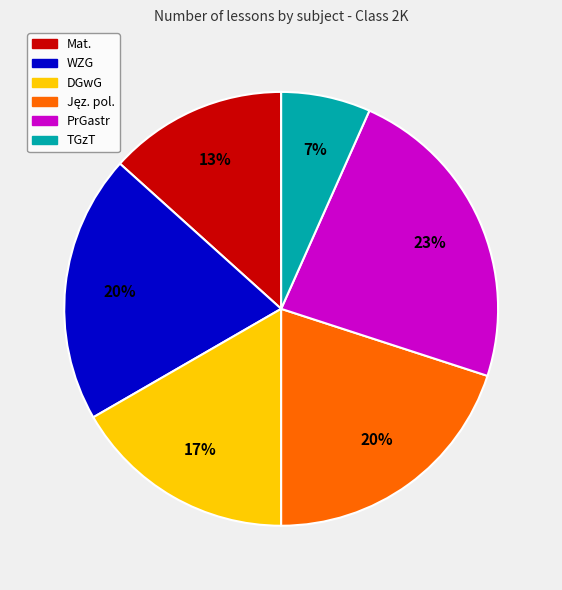

Between TGzT and PrGastr, which is larger?

PrGastr